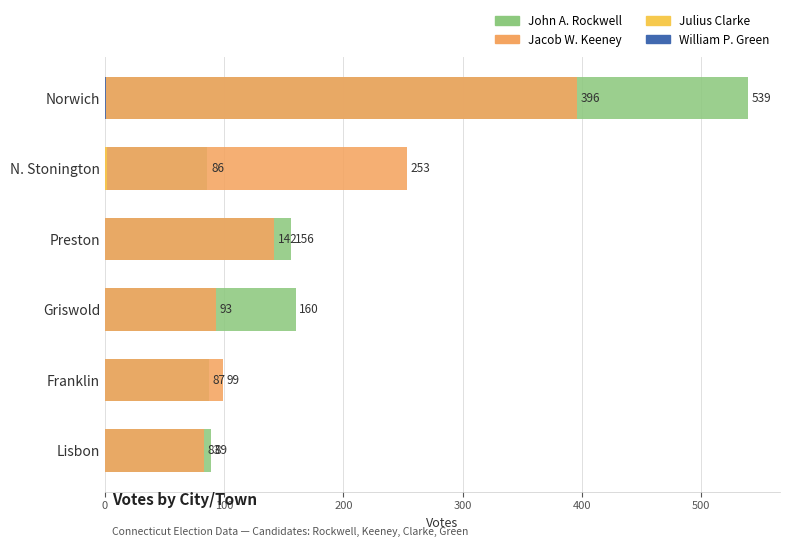

How many distinct data groups are displayed?

4